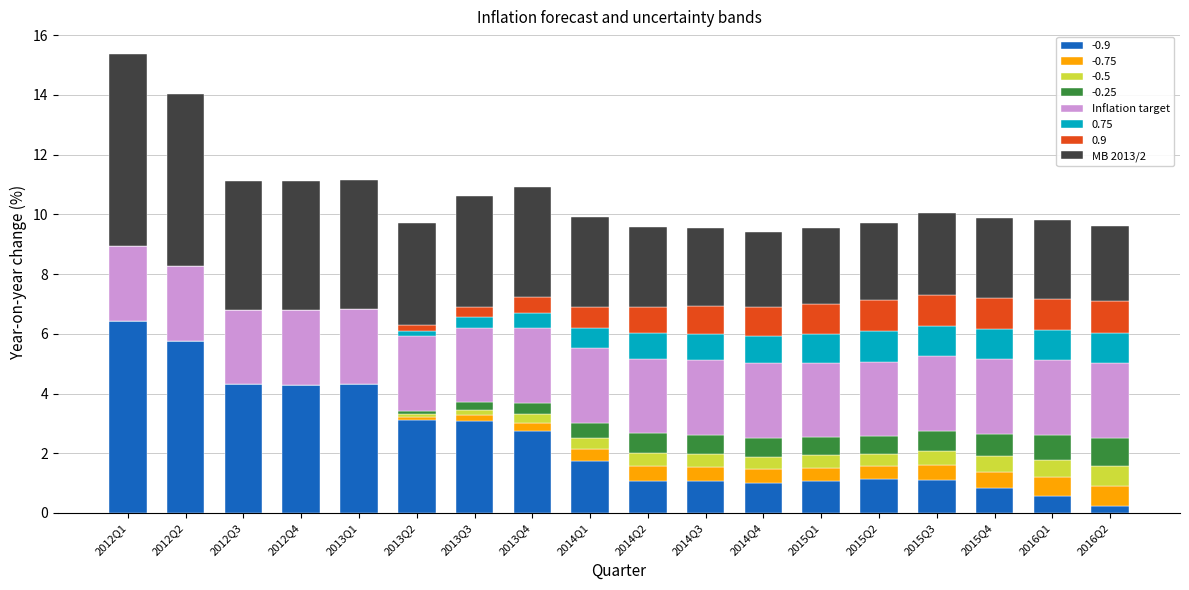

What is the total value across all series at 2012Q3?

11.1